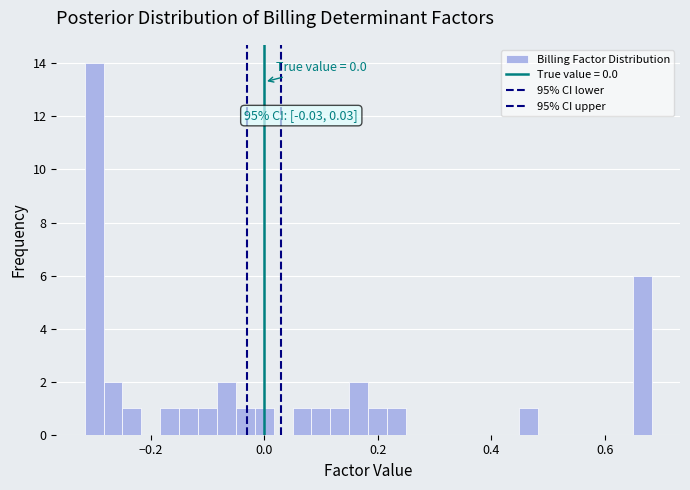

Around what value on the x-axis is the tallest bar? Give the approximate position of its centre, as read against the axis.

-0.30